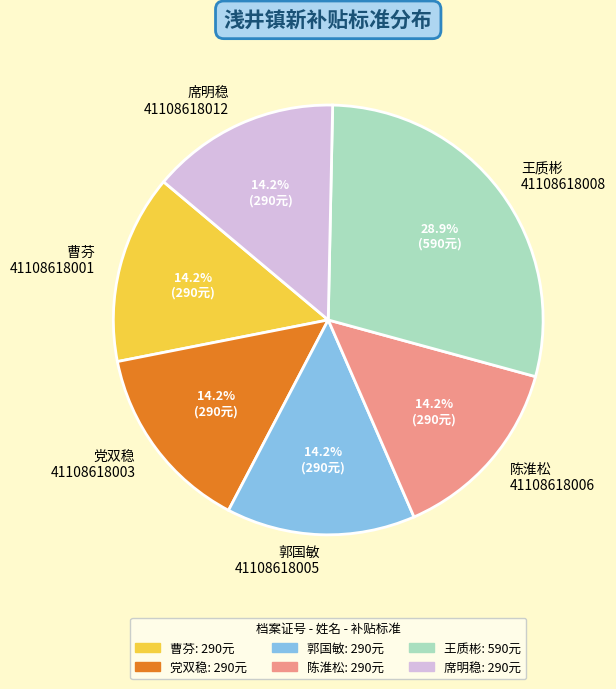

What is the largest slice in the pie chart?

王质彬 41108618008